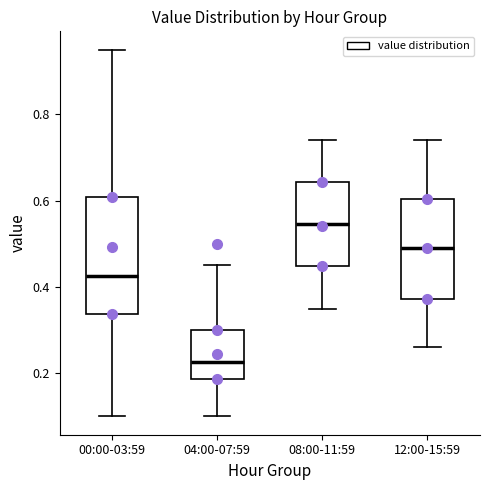

Which box is the tallest, from its lower edge to its upper edge?

00:00-03:59